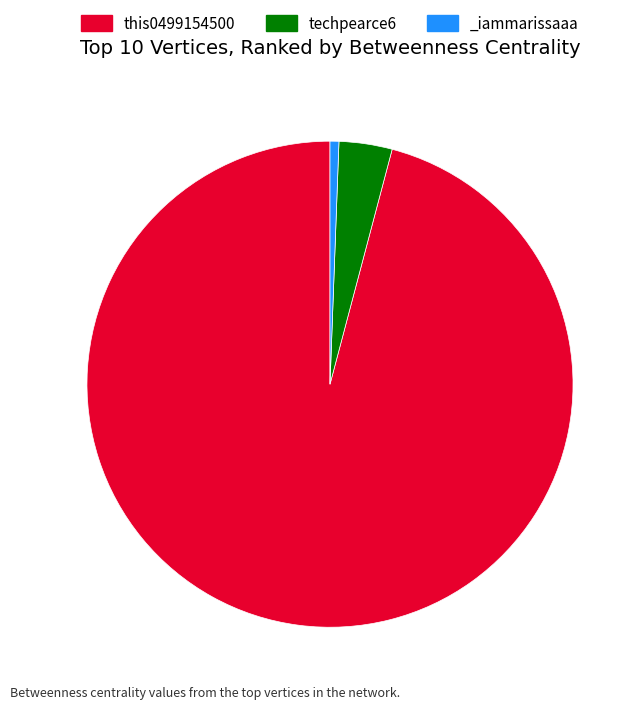

Between _iammarissaaa and this0499154500, which is larger?

this0499154500